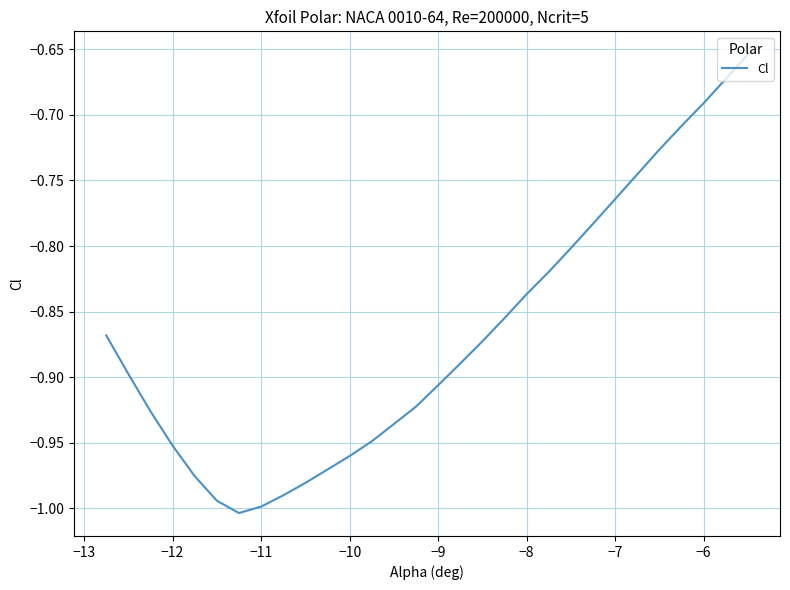

How many interior local valleys (lower than both neighbors) does the data have?

1